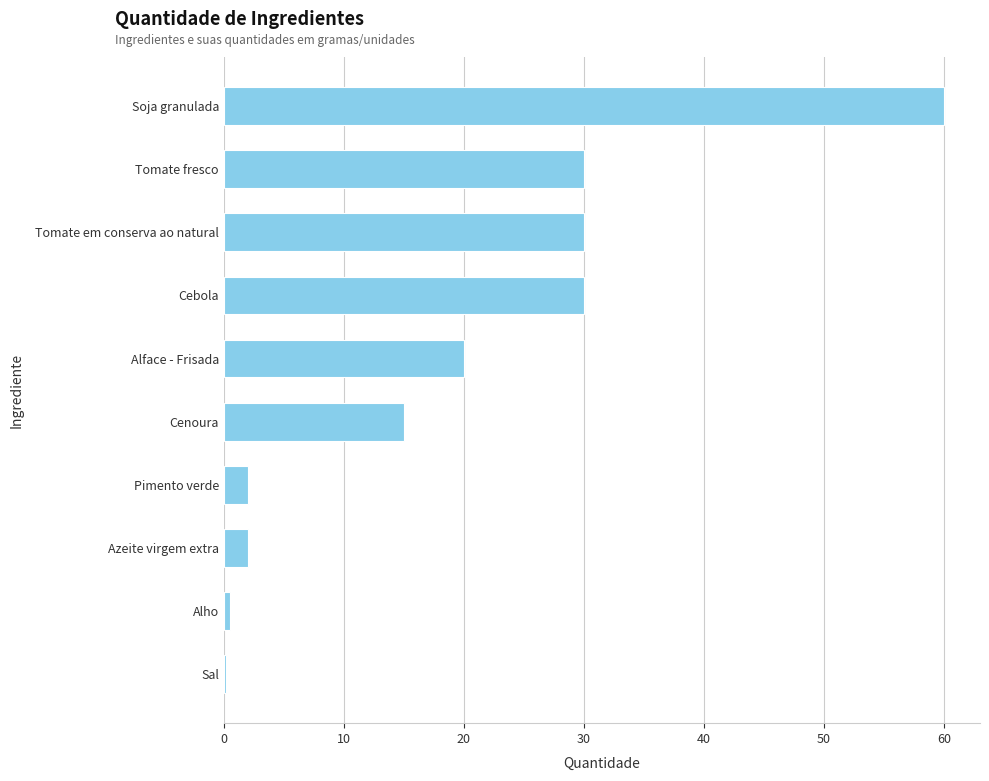

What is the difference between the second highest and minimum values?

29.8